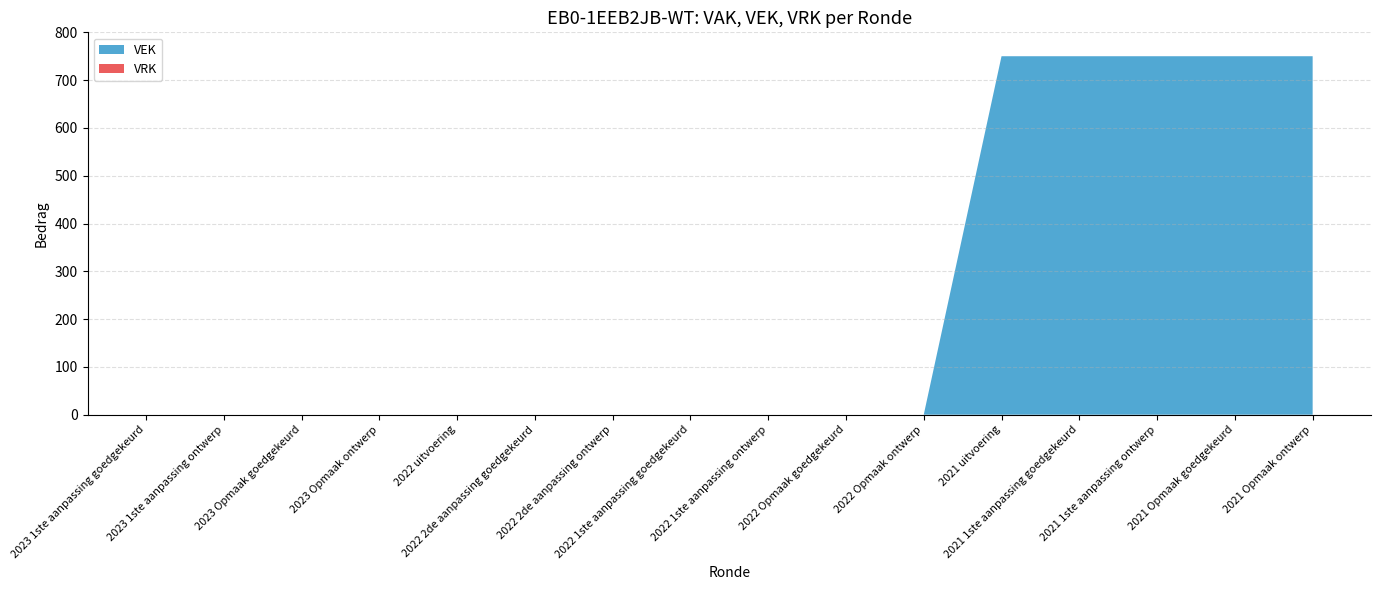

Reading right to left, what are all the values shown in this chart?

VEK: 750	750	750	750	750	0	0	0	0	0	0	0	0	0	0	0
VRK: 0	0	0	0	0	0	0	0	0	0	0	0	0	0	0	0